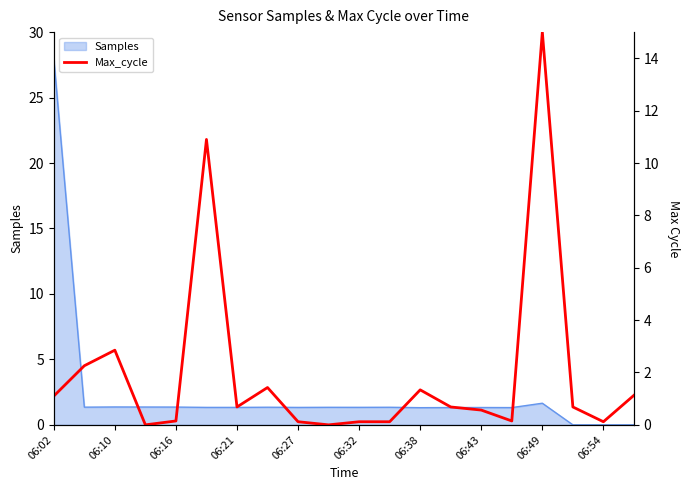

Where does the Samples series first go above 1?

06:02